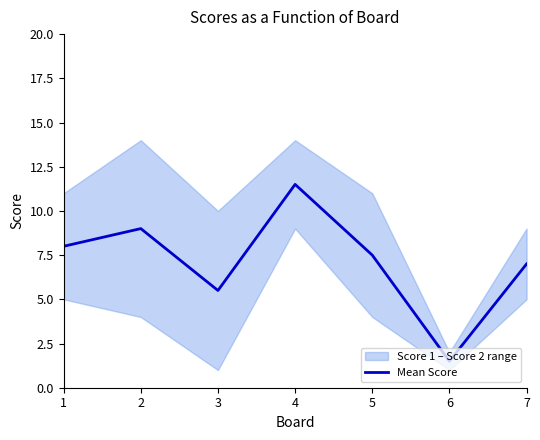

Reading left to right, extract all data points from this chart.

8.0	9.0	5.5	11.5	7.5	1.5	7.0